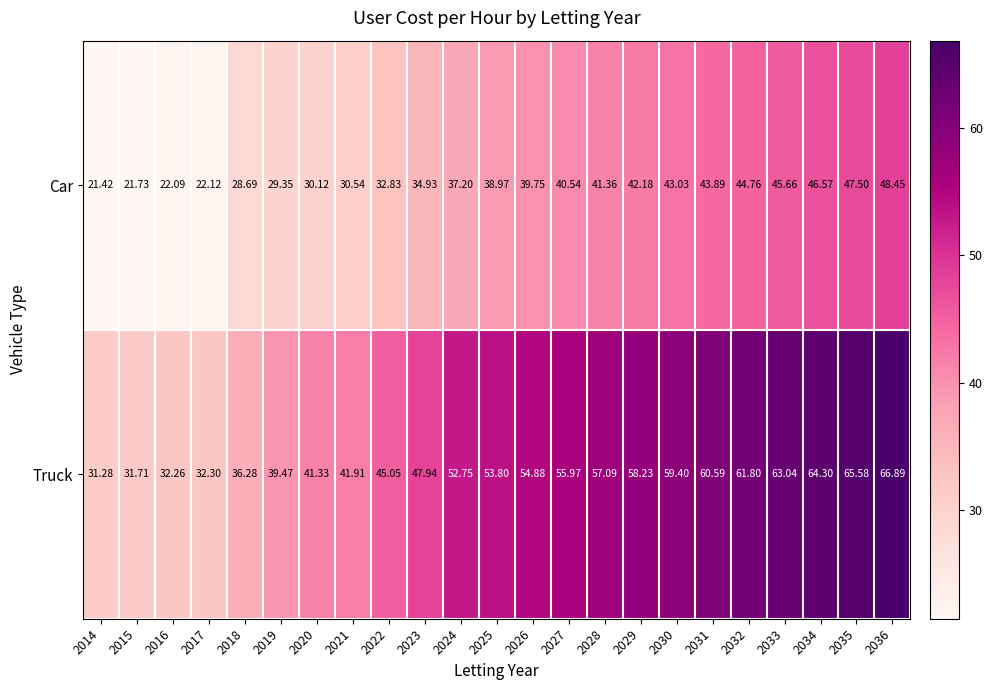

What is the maximum value shown in the chart?

66.9